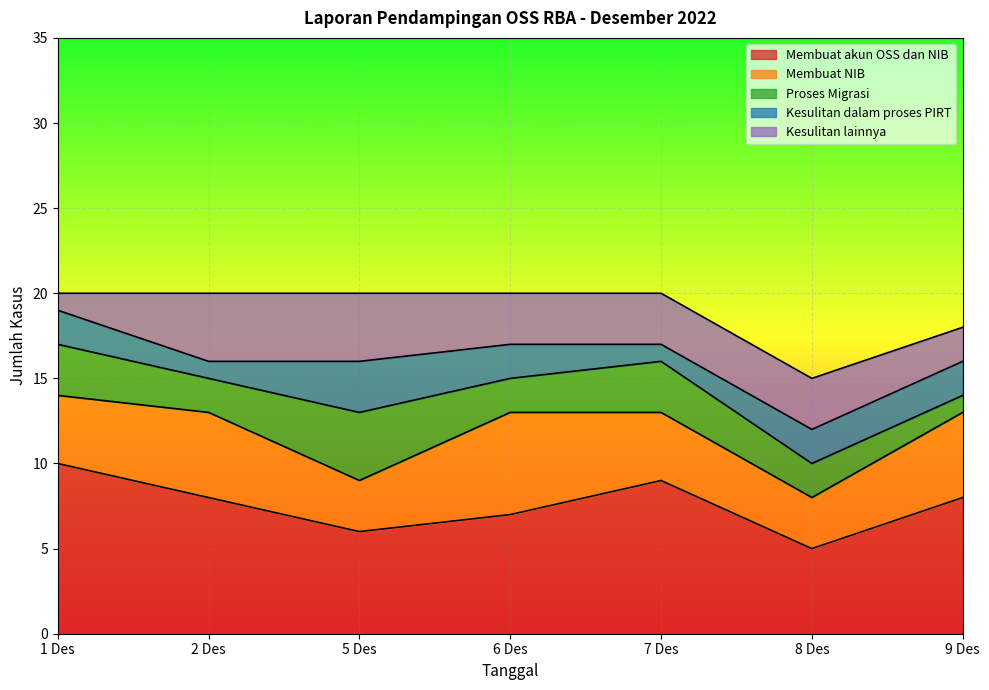

Is the value of Membuat NIB at 8 Des greater than the value of Kesulitan lainnya at 6 Des?

No